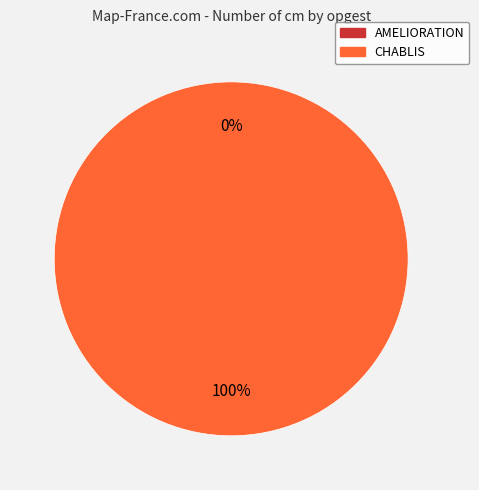

Which category has the biggest portion of the pie?

CHABLIS